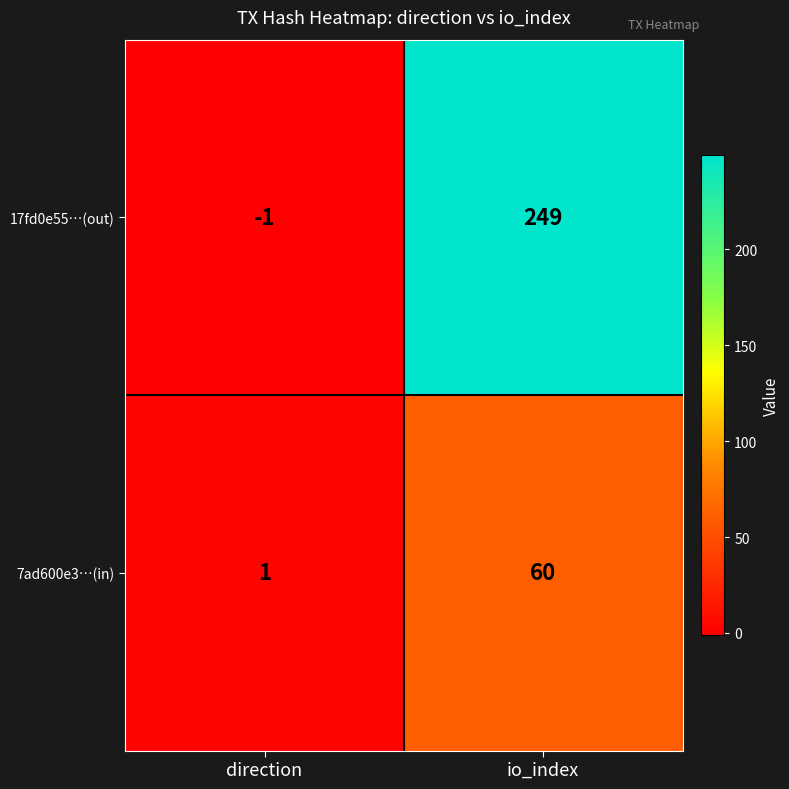

How many data points does each series have?

2